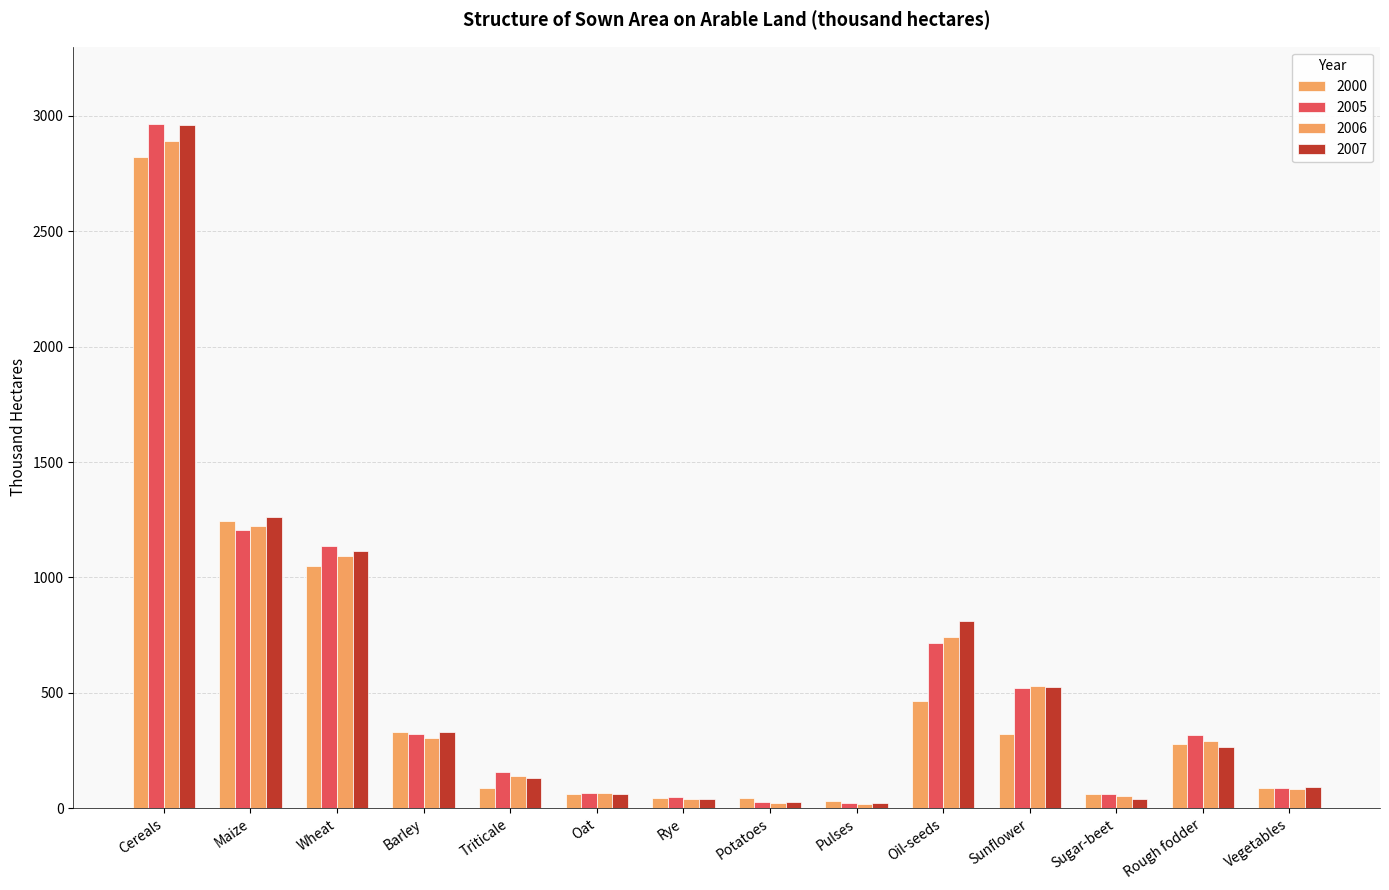

How many data points does each series have?

14